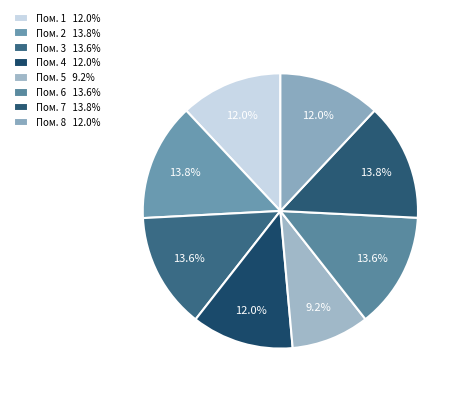

How many segments does this pie chart have?

8